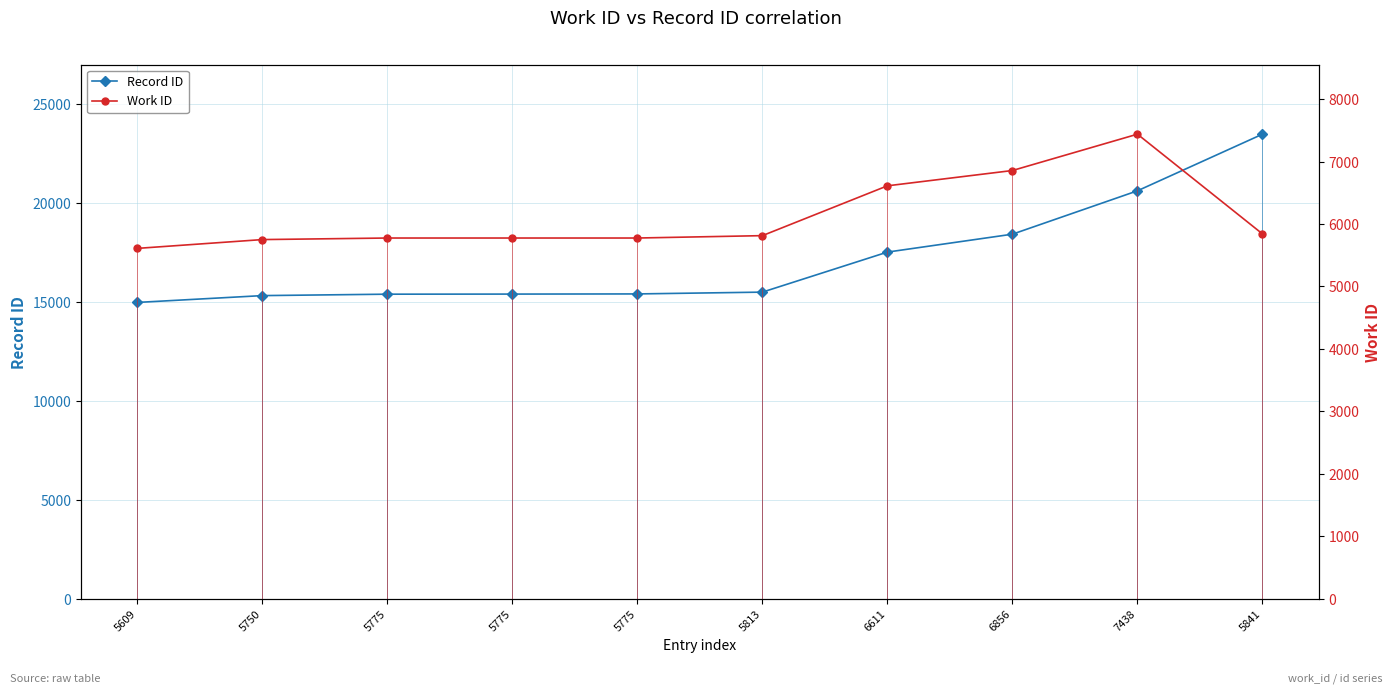

List the series in order of their peak value, highest first.

Record ID, Work ID